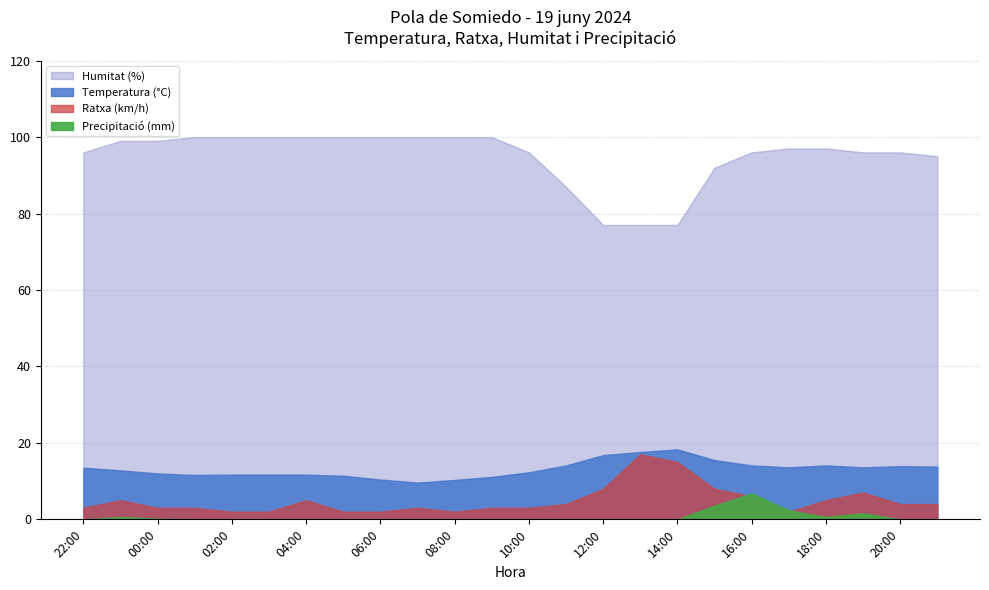

What is the spread (max minus min) of values at 01:00?

100.0